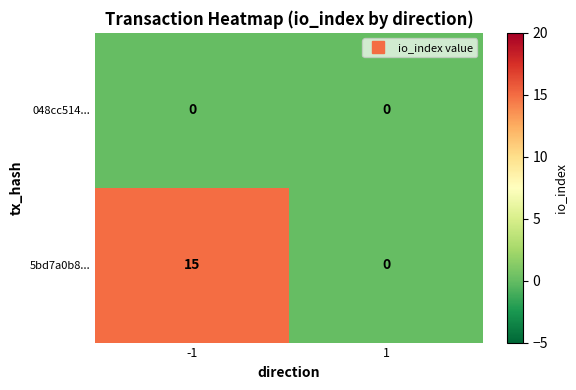

Reading left to right, what are all the values shown in this chart?

048cc514...: 0	0
5bd7a0b8...: 15	0